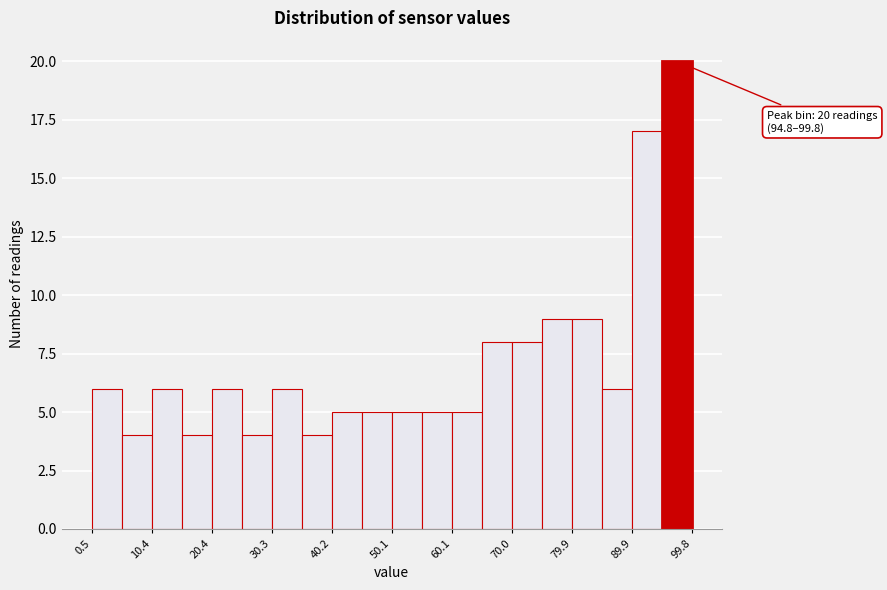

Which range on the x-axis has the tallest bar?

95 to 100